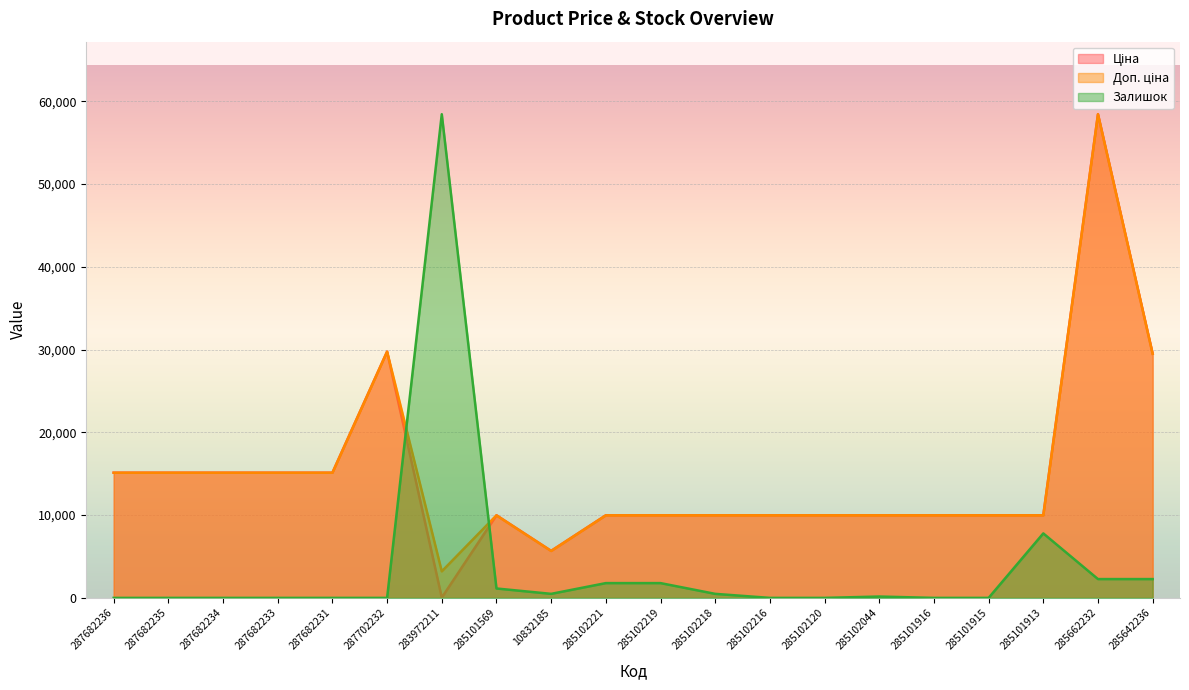

At which category is the sum across all series the highest?

285662232